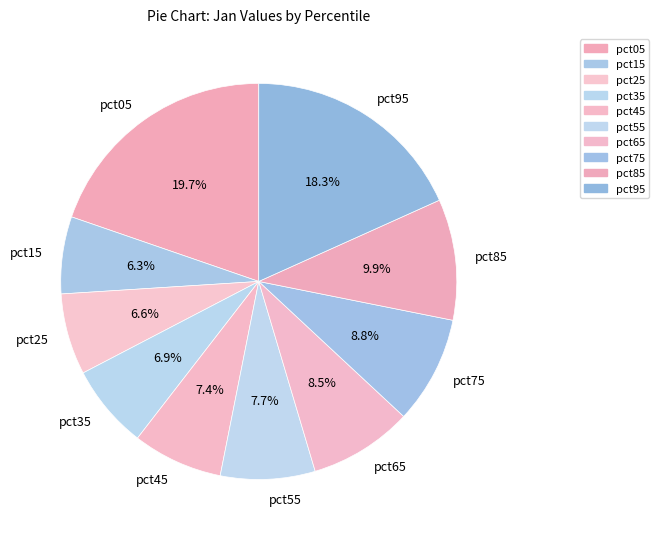

Is there a majority slice in this chart?

No